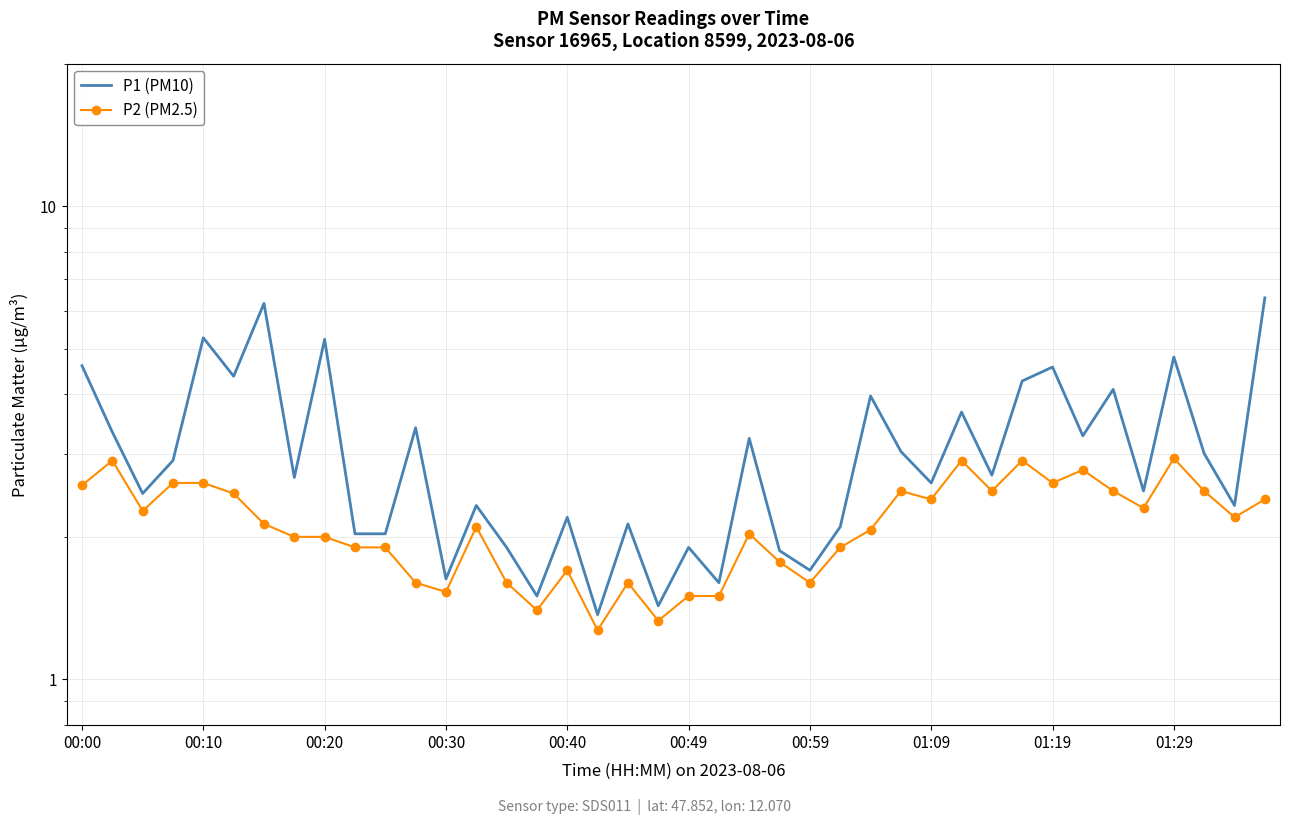

Which series changed the most between 01:29 and 13?

P1 (PM10)